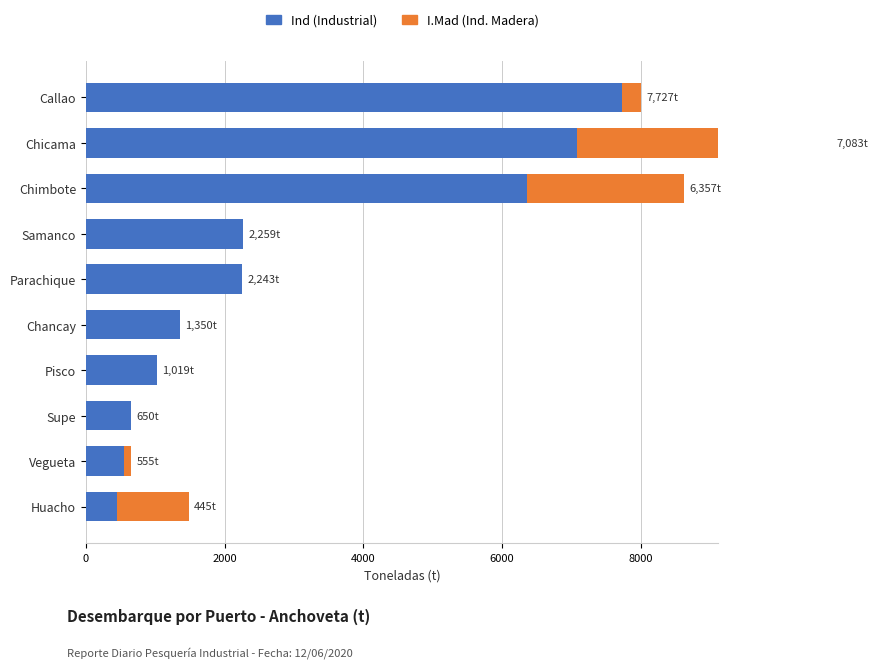

What is the difference between the highest and lowest values at Parachique?

2243.0